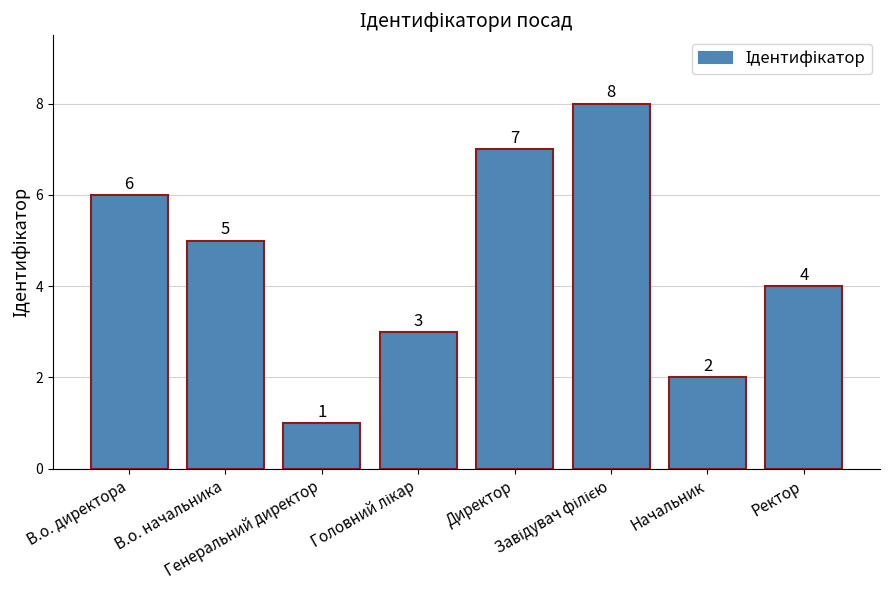

What is the value of the 6th bar from the left?

8